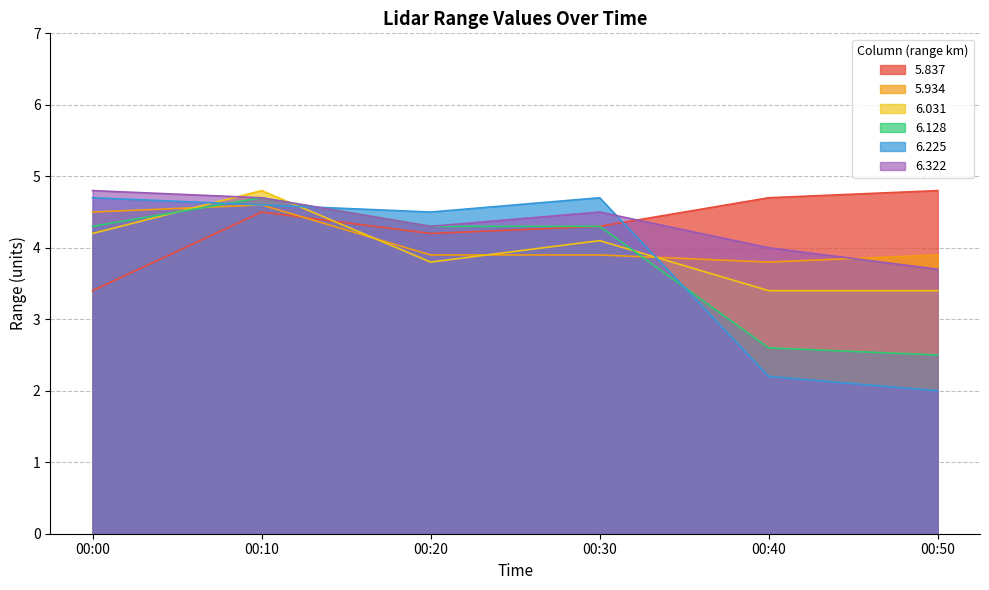

How many distinct data groups are displayed?

6